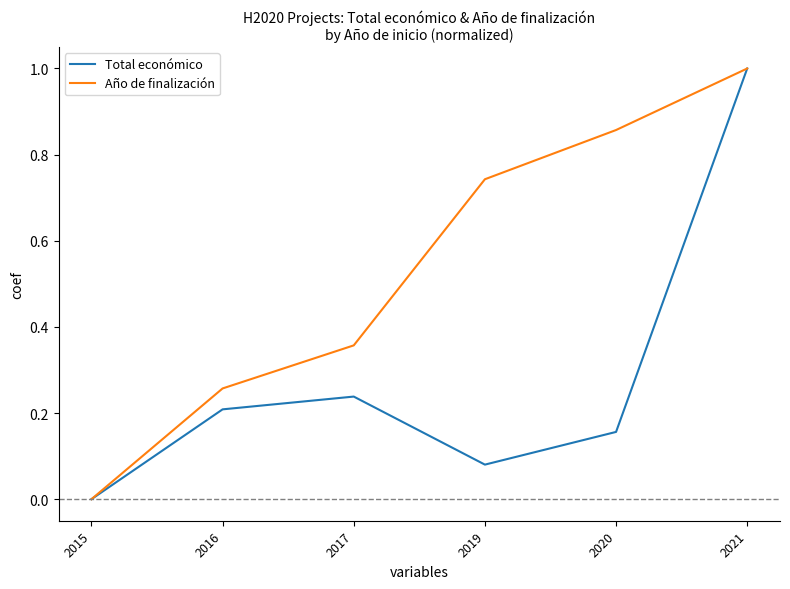

Which series changed the most between 2015 and 2016?

Año de finalización